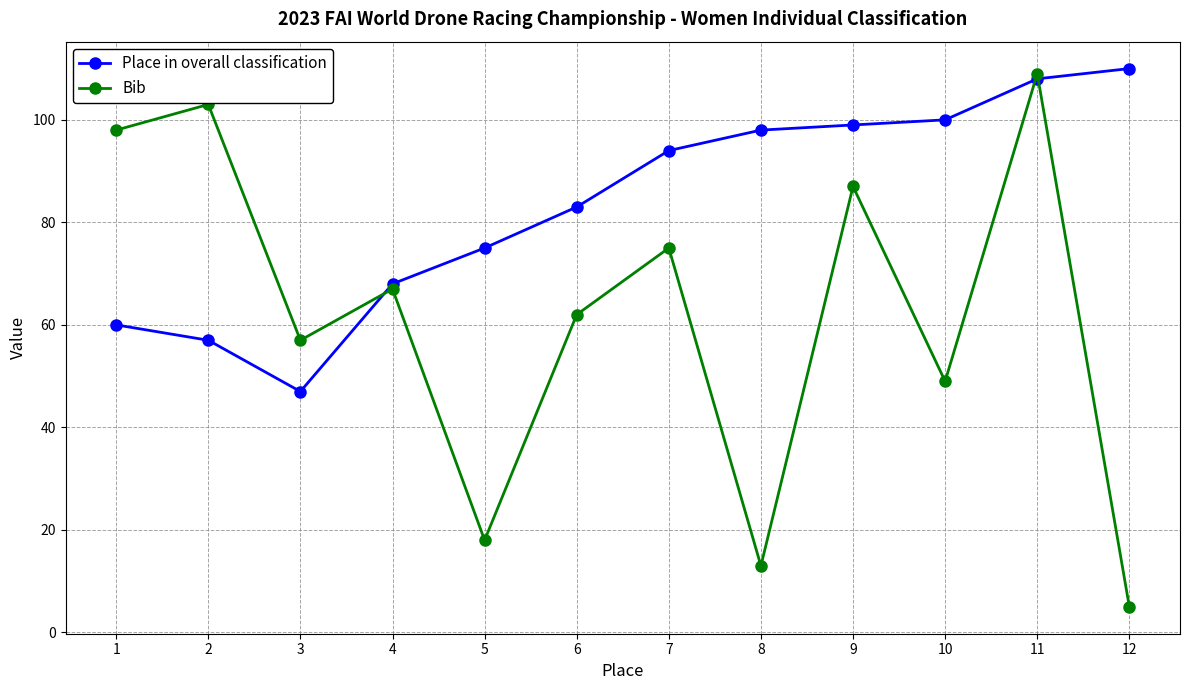

Rank the series by their maximum value, from highest to lowest.

Place in overall classification, Bib